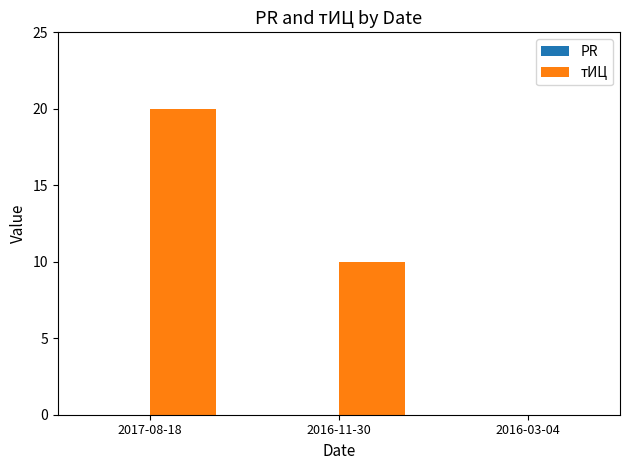

What is the approximate value at 2016-11-30?

10